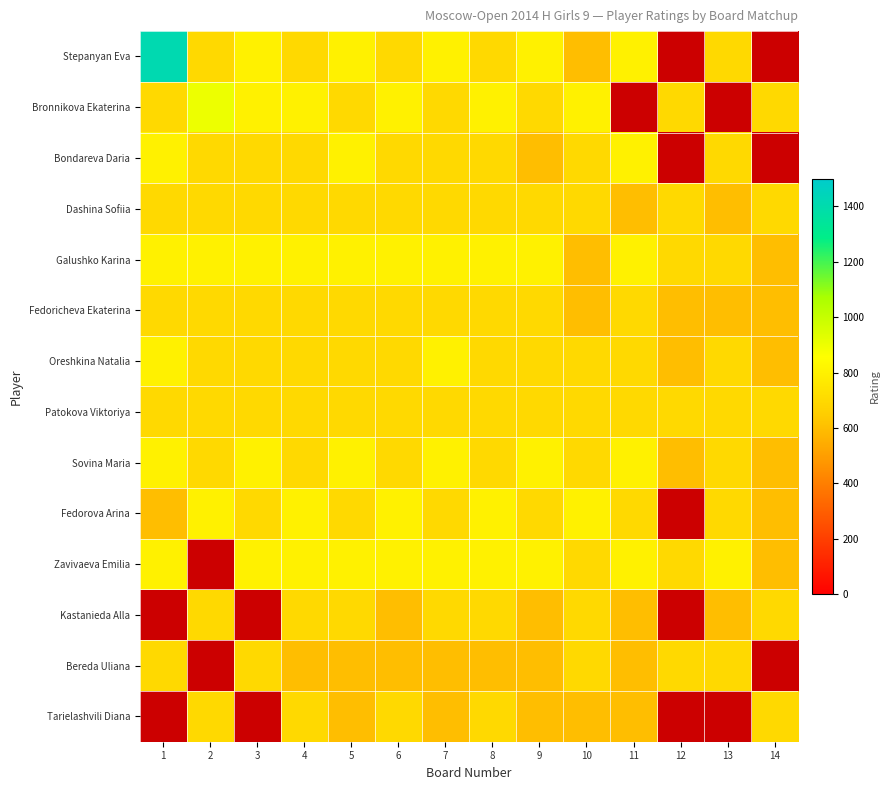

Count the number of categories in the chart.

14